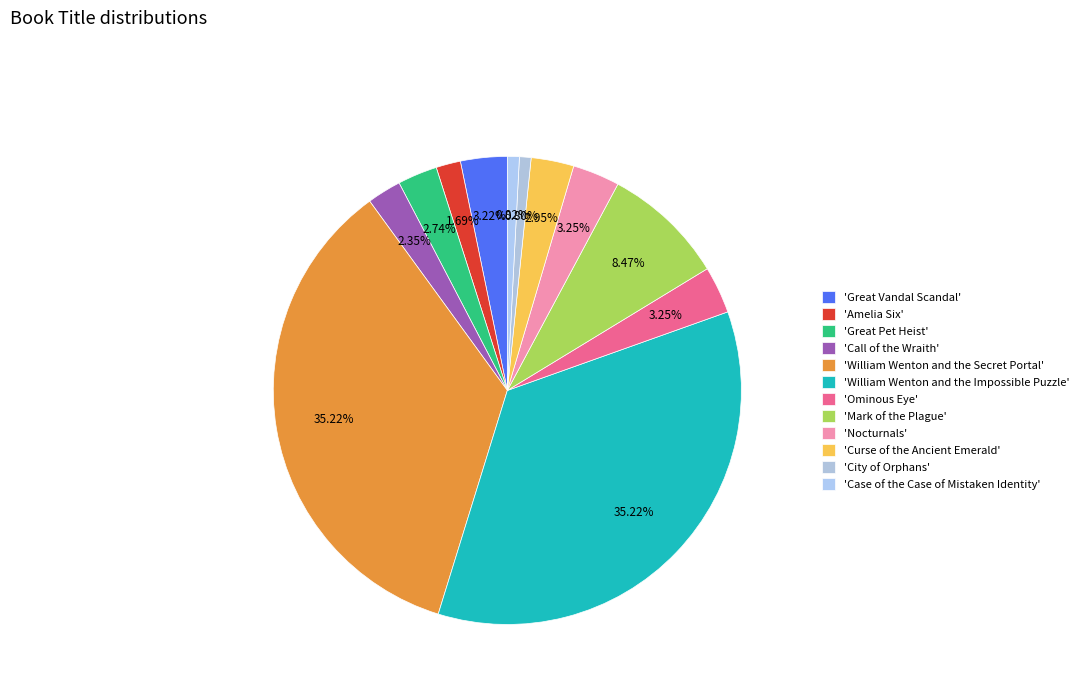

To the nearest percent, what is the average slice percentage?

8%